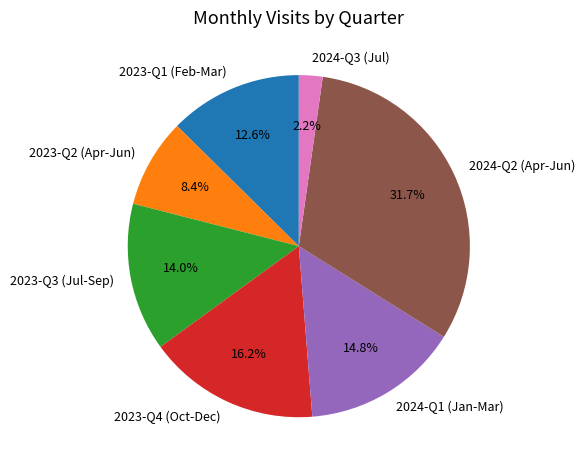

Rank the categories by value from highest to lowest.

2024-Q2 (Apr-Jun), 2023-Q4 (Oct-Dec), 2024-Q1 (Jan-Mar), 2023-Q3 (Jul-Sep), 2023-Q1 (Feb-Mar), 2023-Q2 (Apr-Jun), 2024-Q3 (Jul)